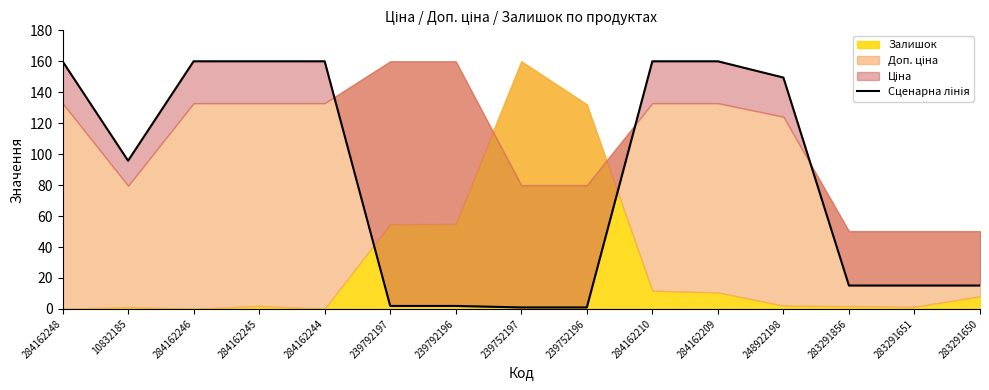

Where does the data first go above 95?

284162248